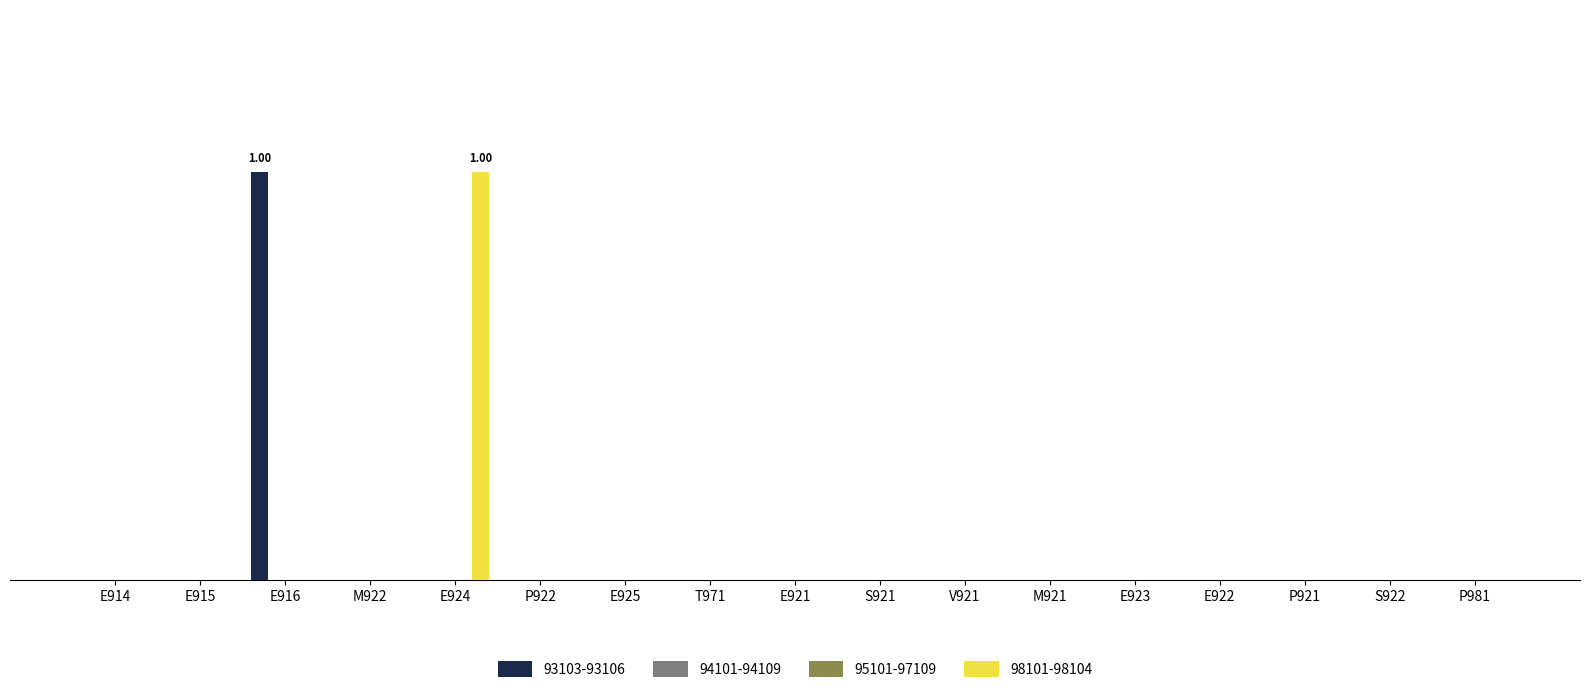

How many data points does each series have?

17